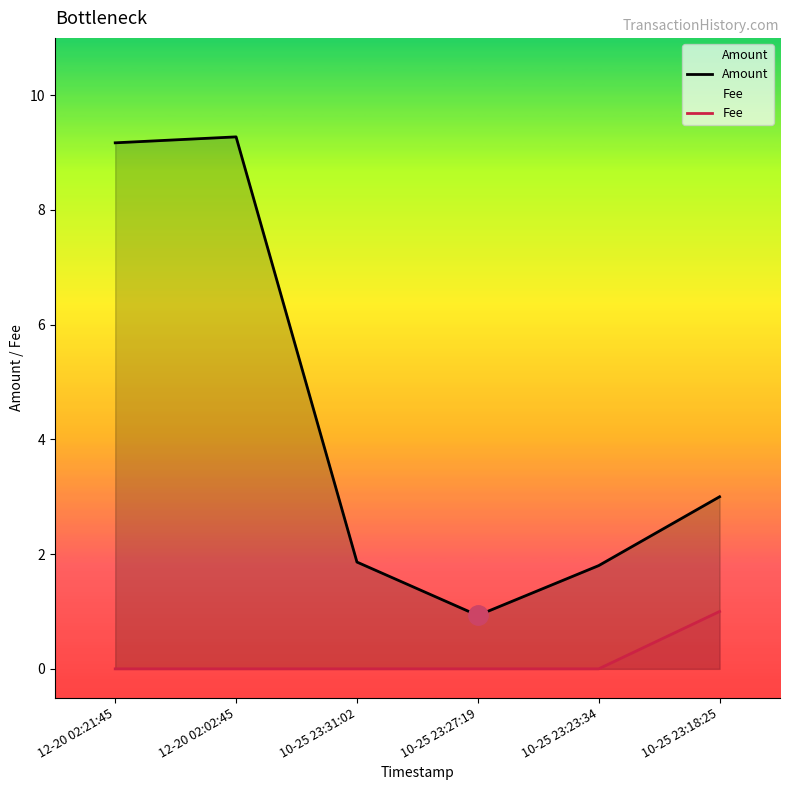

What is the difference between the Amount values at 10-25 23:27:19 and 10-25 23:18:25?

2.1